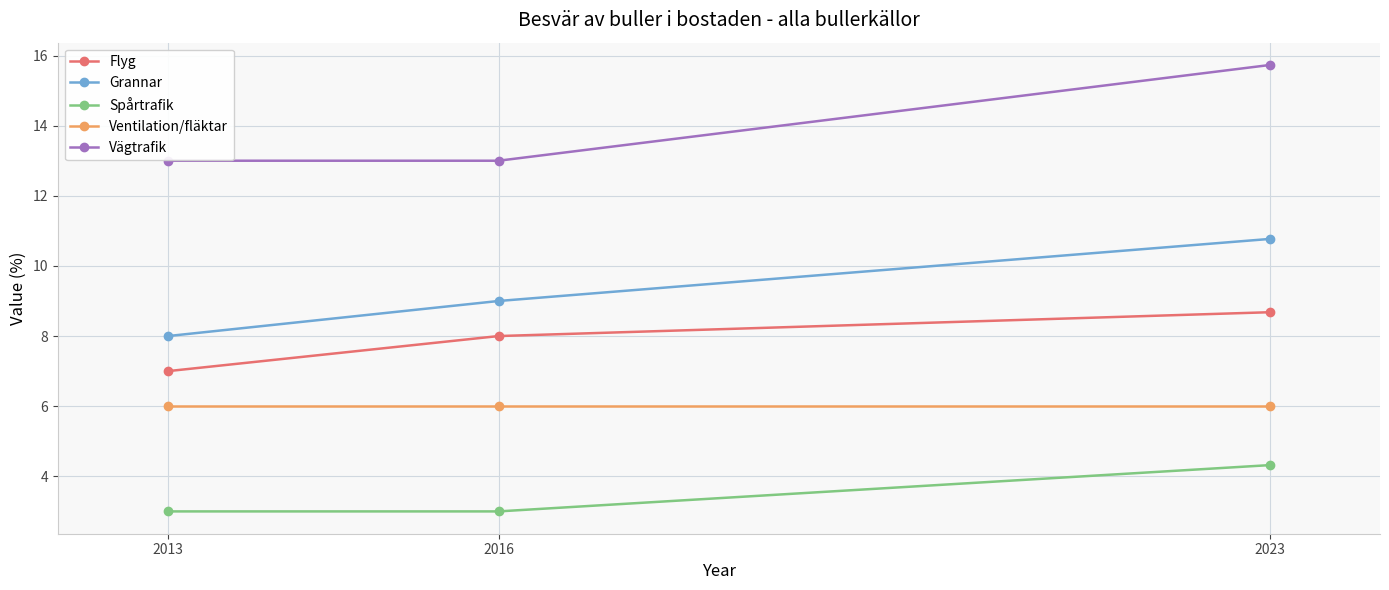

The value of Spårtrafik at 2013 is 3.0. True or false?

True